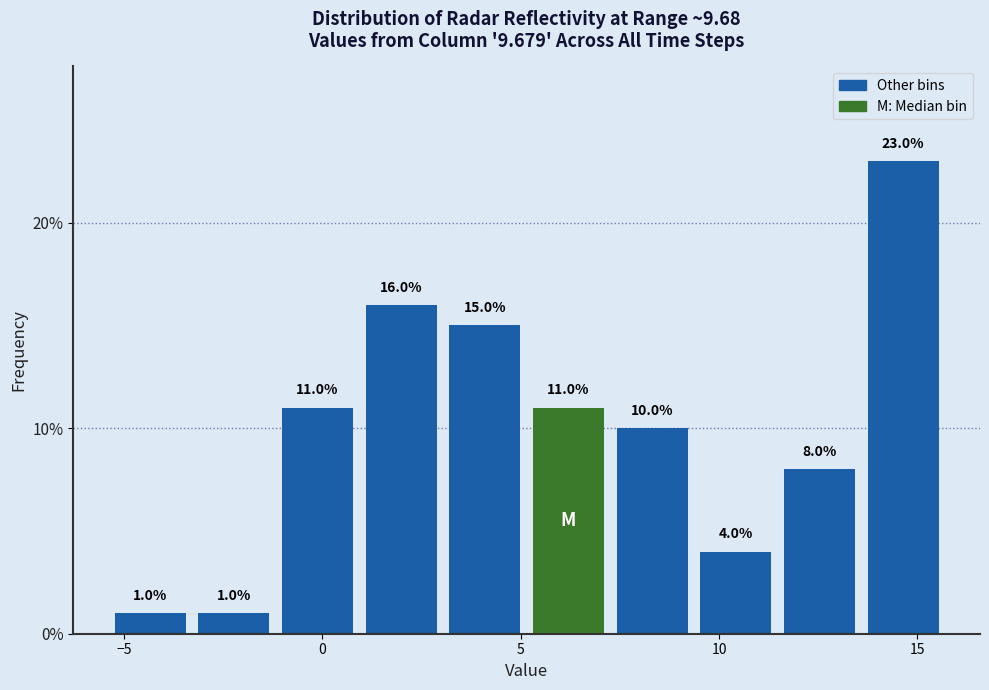

Reading left to right, transcribe this chart: for each bar, give the range it covers on the x-axis and its height. The bar edges are not printed on the chart, so give them approximately, as read against the axis.

-5.5 to -3.5: 1.0
-3.5 to -1.0: 1.0
-1.0 to 1.0: 11.0
1.0 to 3.0: 16.0
3.0 to 5.0: 15.0
5.0 to 7.5: 11.0
7.5 to 9.5: 10.0
9.5 to 11.5: 4.0
11.5 to 13.5: 8.0
13.5 to 15.5: 23.0